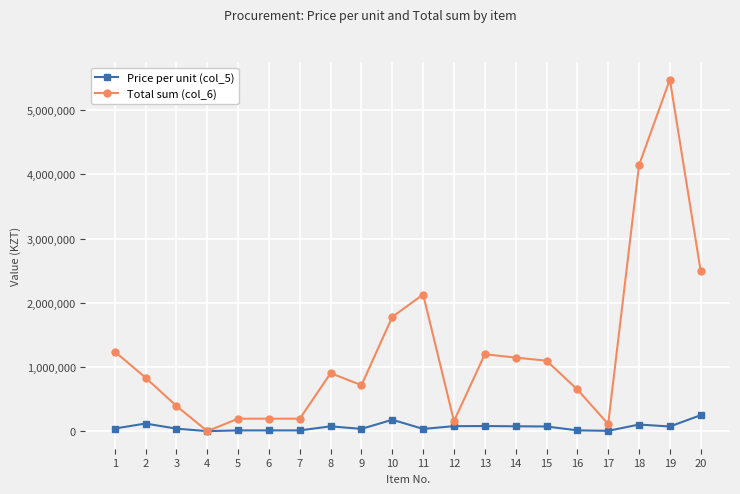

What is the difference between the second highest and minimum values in the Total sum (col_6) series?

4141792